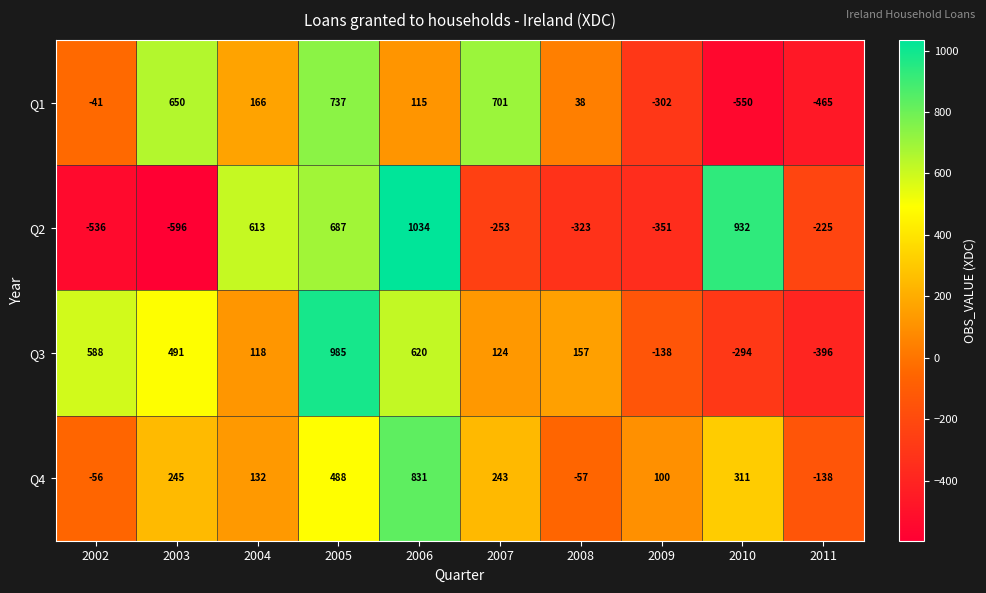

The Q1 series shows -259 at 2011. True or false?

False